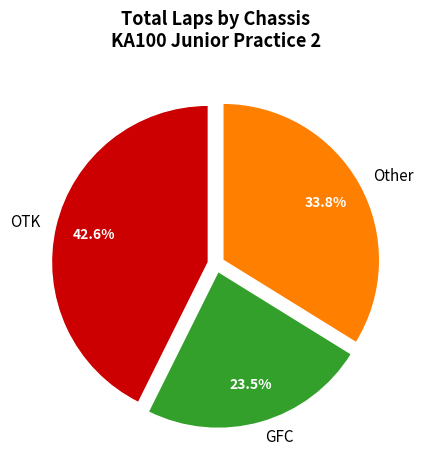

To the nearest percent, what is the average slice percentage?

33%